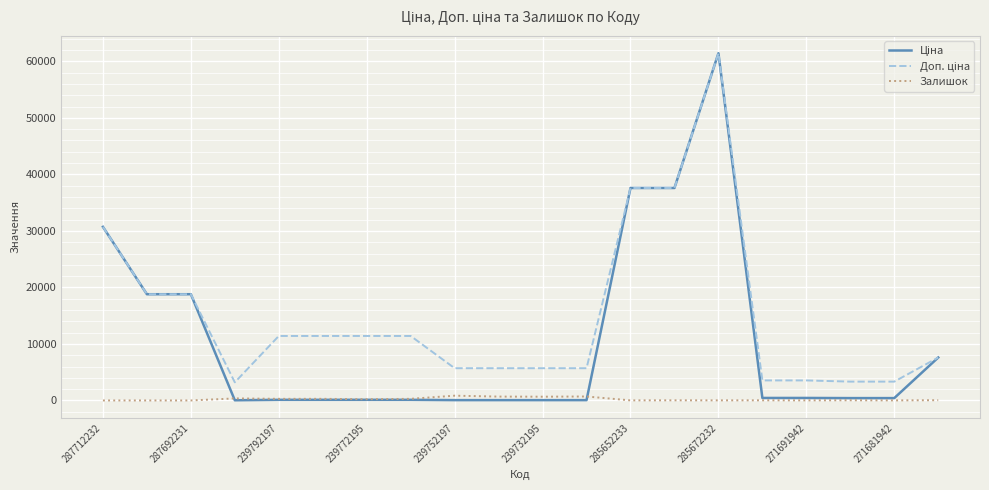

What is the greatest value displayed?

61434.3